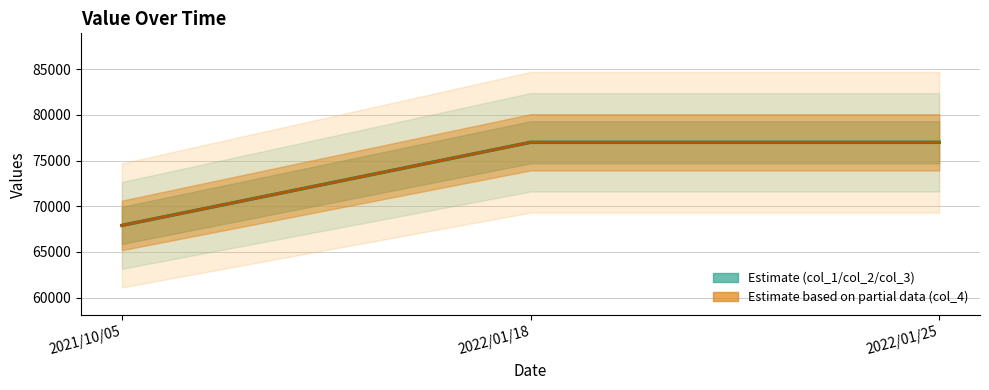

How many lines are shown in the chart?

2